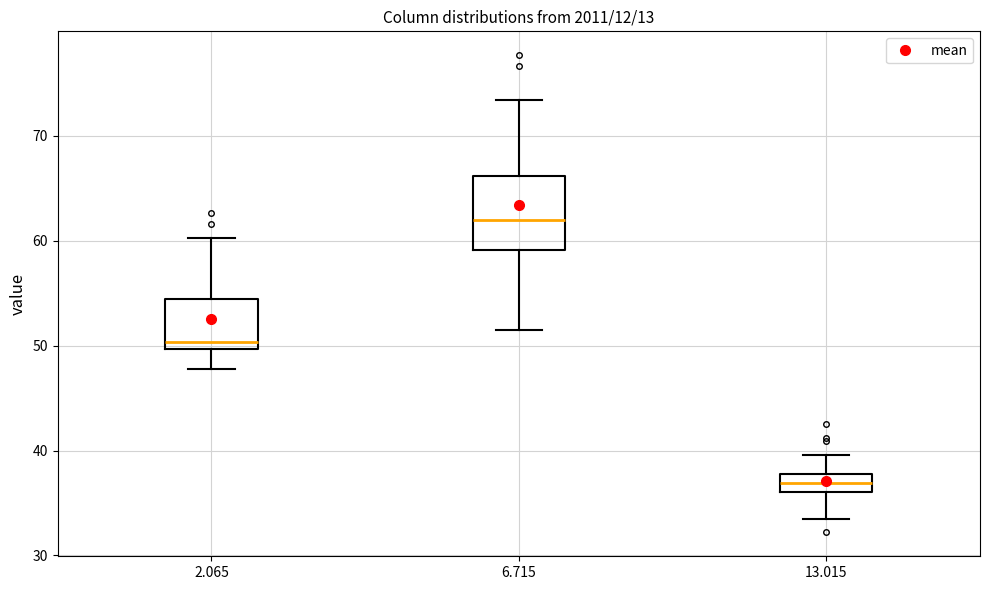

Reading left to right, read every box against the y-axis: the position of its median line, the range the box covers, and the ends of its whiskers. The values are not printed on the chart, so give them approximately, as read against the axis.

2.065: median 50 (just above the box's lower edge), box 50 to 54, whiskers 48 to 60
6.715: median 62, box 59 to 66, whiskers 52 to 73
13.015: median 37, box 36 to 38, whiskers 34 to 40